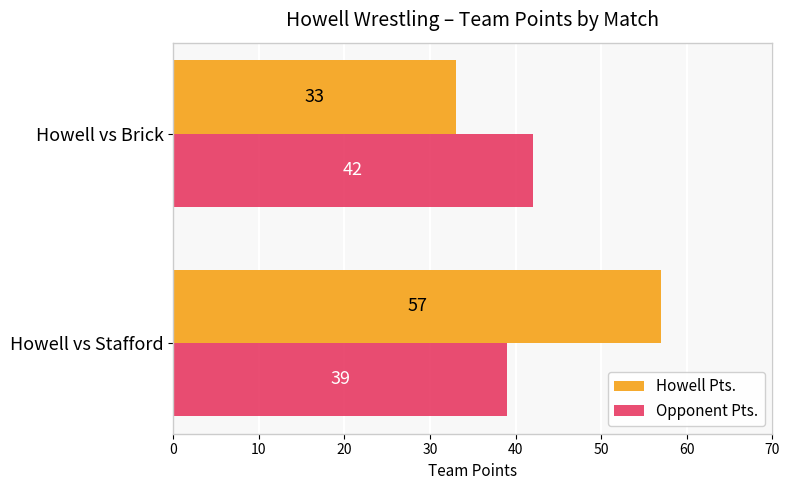

At which category is the sum across all series the highest?

Howell vs Stafford